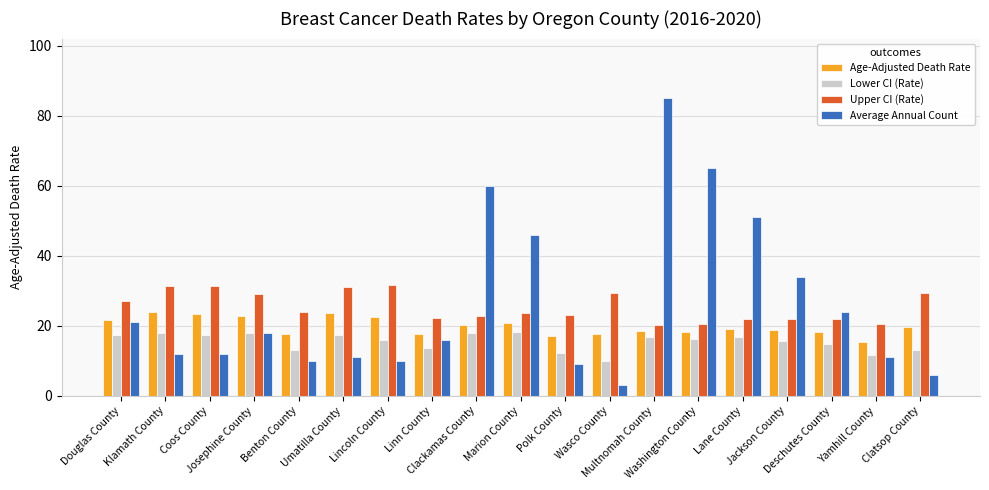

Rank the series by their maximum value, from highest to lowest.

Average Annual Count, Upper CI (Rate), Age-Adjusted Death Rate, Lower CI (Rate)